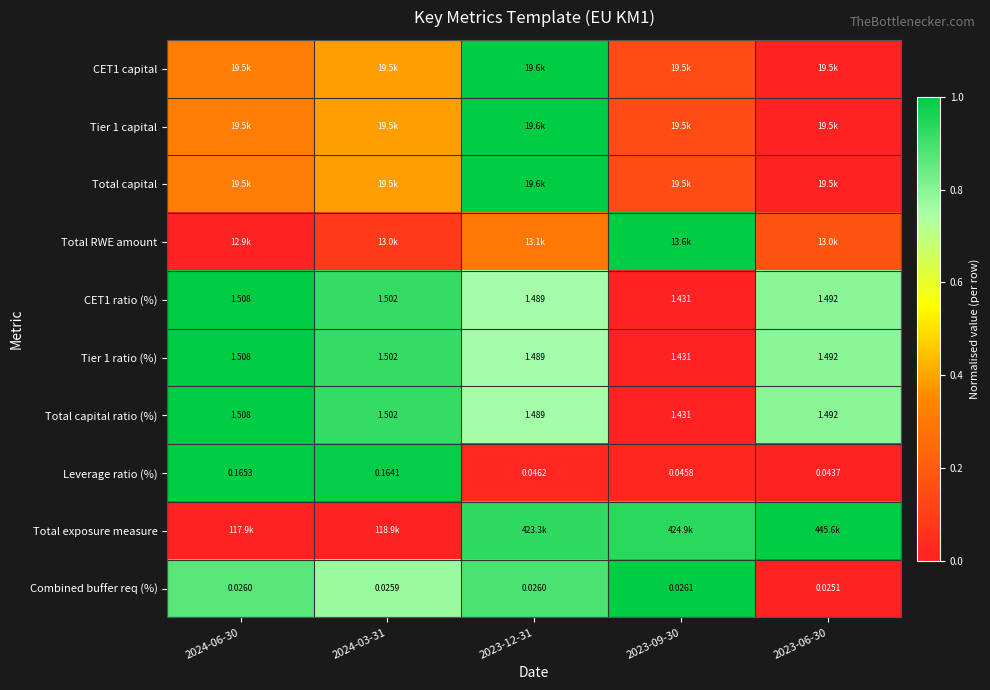

What is the spread (max minus min) of values at 2024-06-30?

1.0